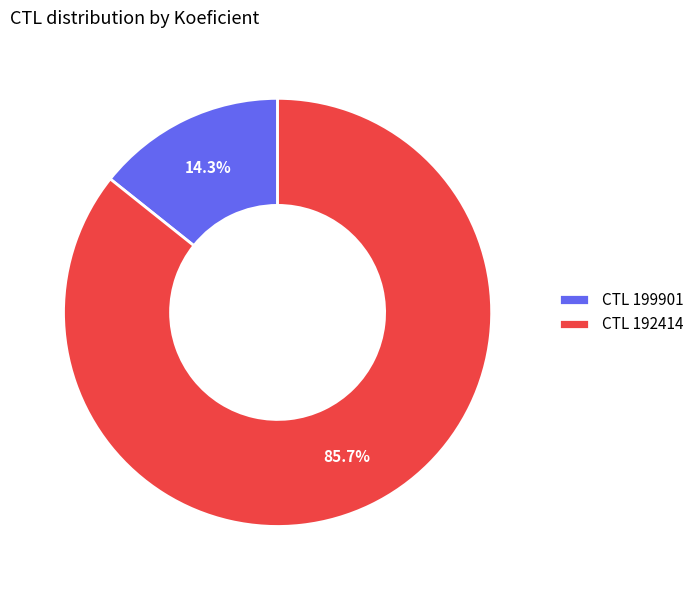

To the nearest percent, what is the average slice percentage?

50%